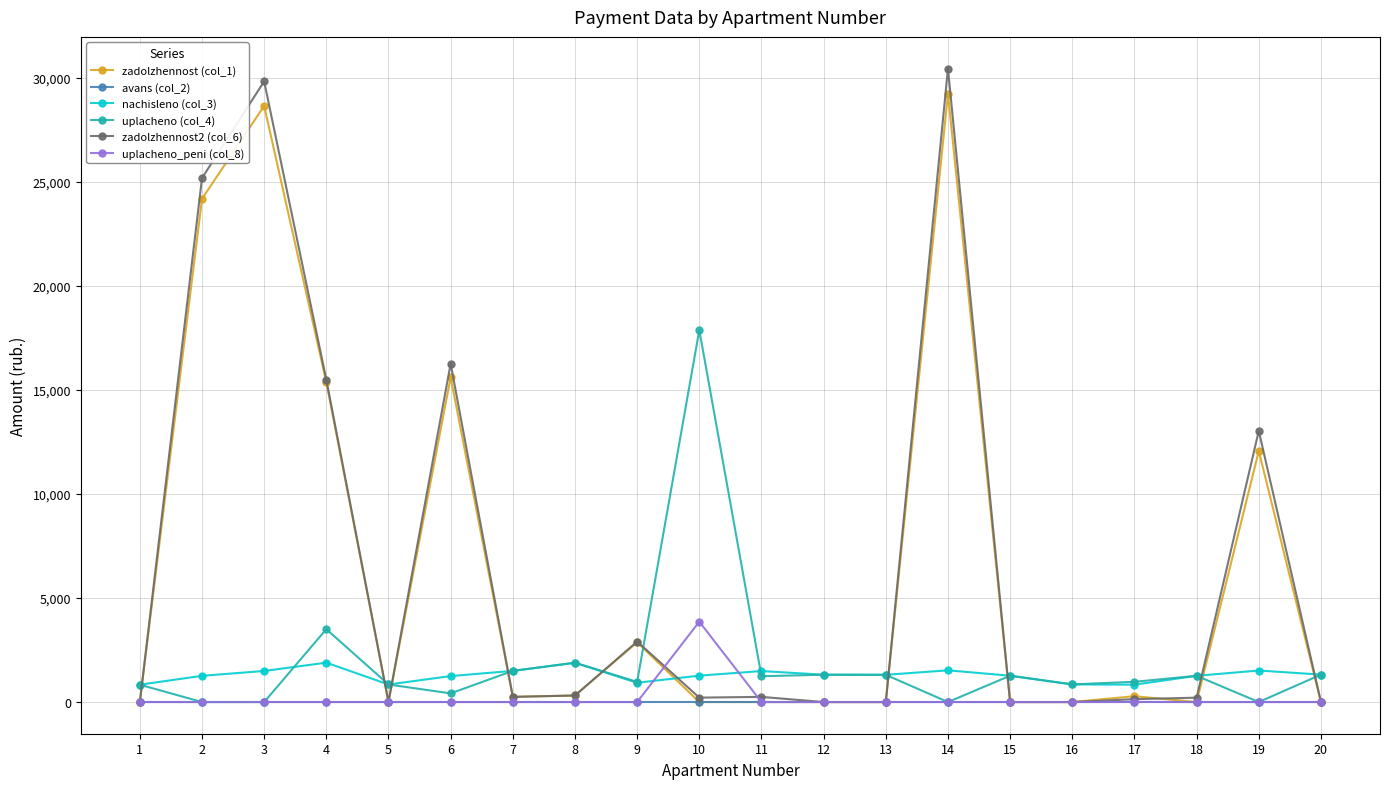

What is the value of the nachisleno (col_3) point at the 12th from the left?

1313.2